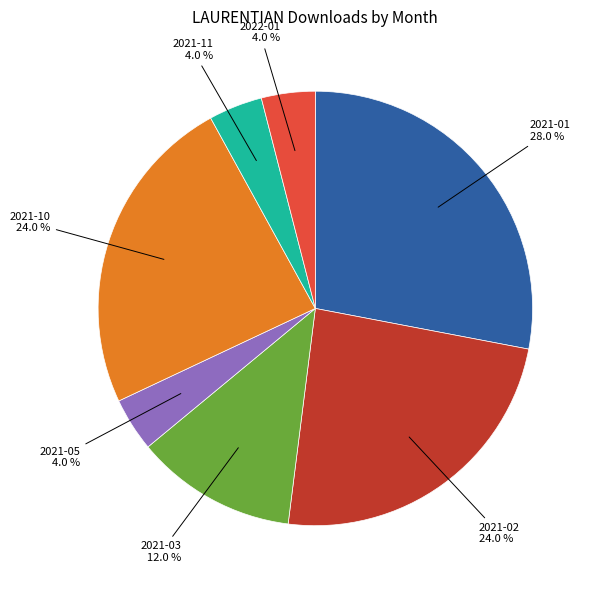

To the nearest percent, what is the average slice percentage?

14%